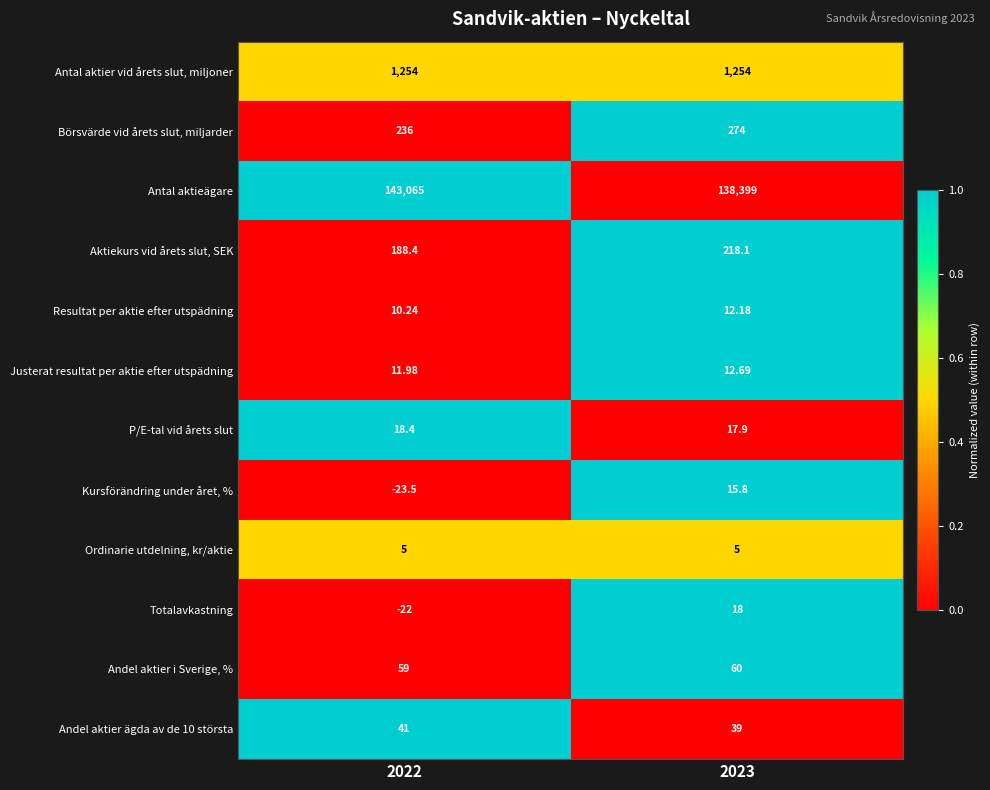

At which category is the sum across all series the highest?

2022